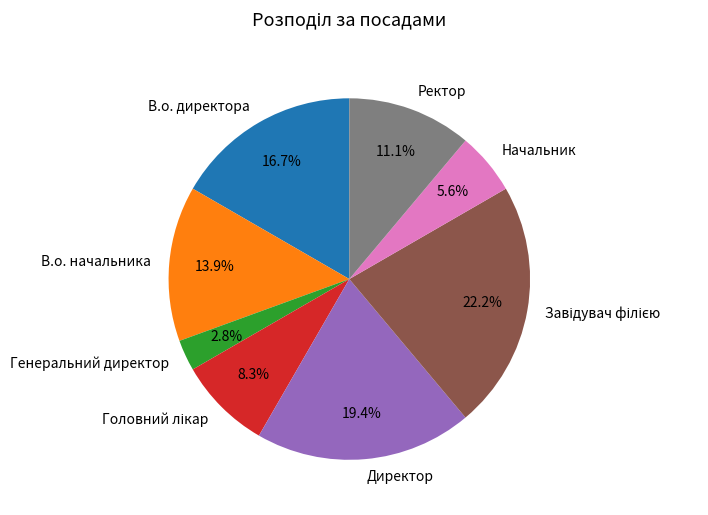

Count the number of slices in the pie.

8